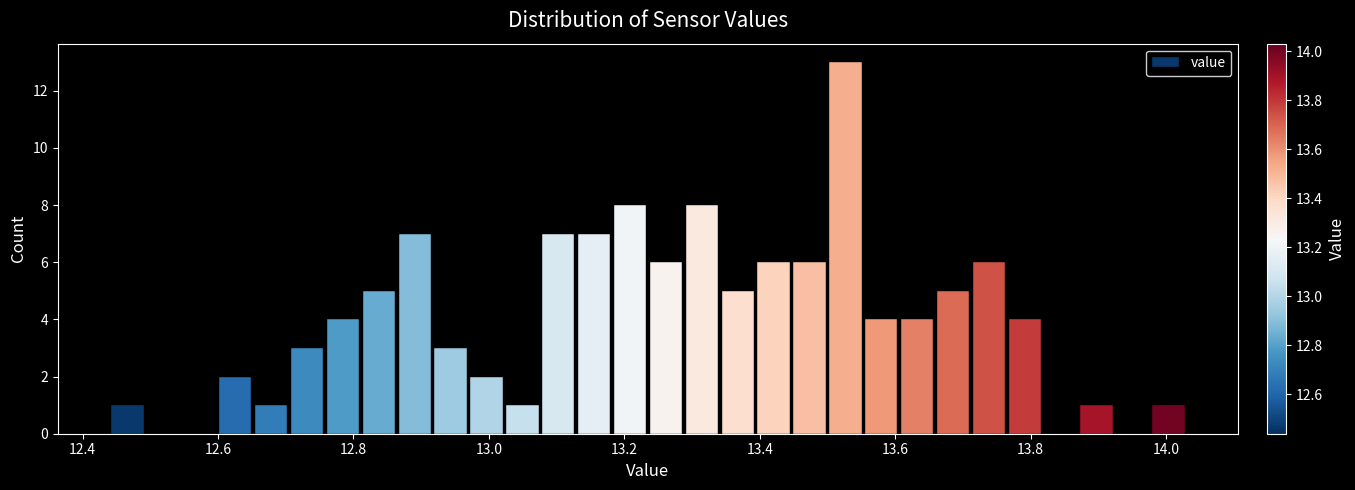

Around what value on the x-axis is the tallest bar? Give the approximate position of its centre, as read against the axis.

13.52